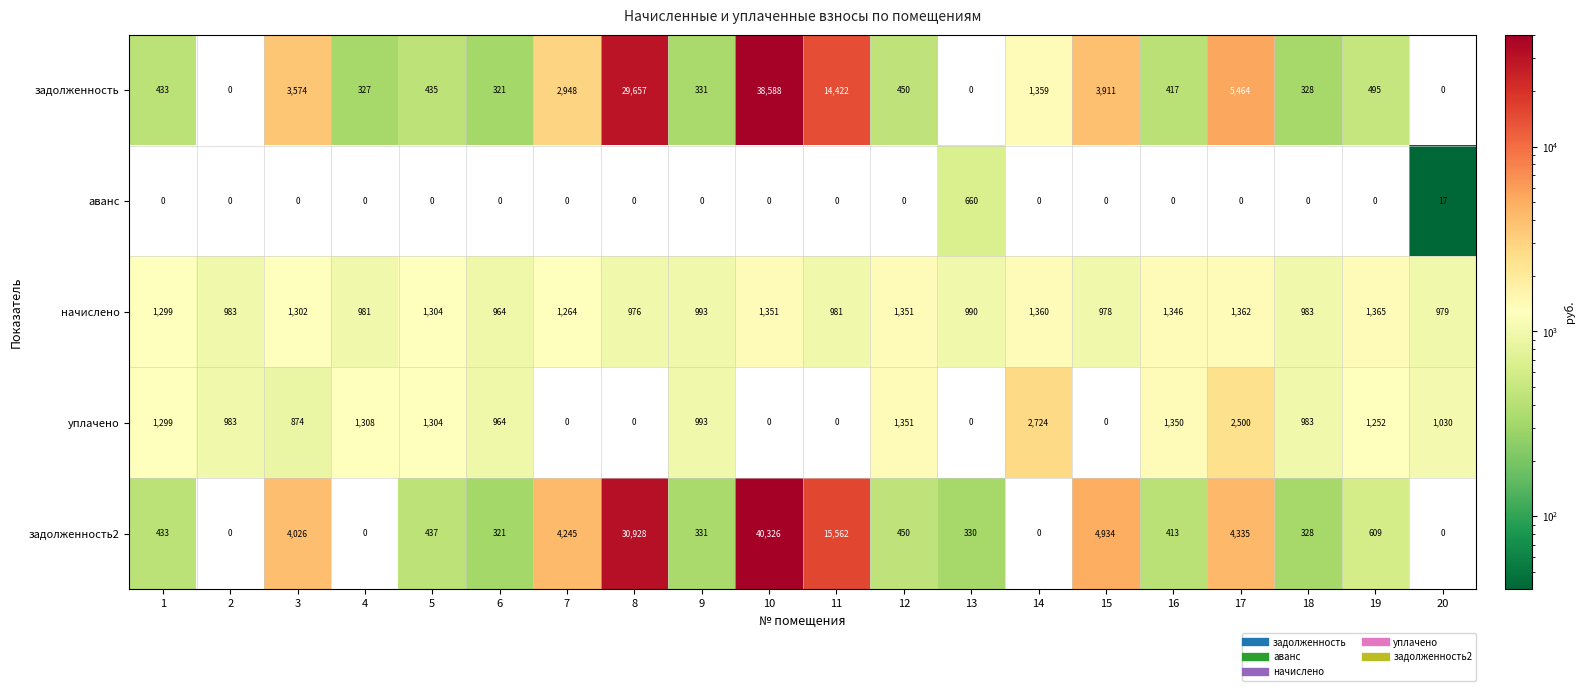

At which category does the chart reach its peak across all series?

10